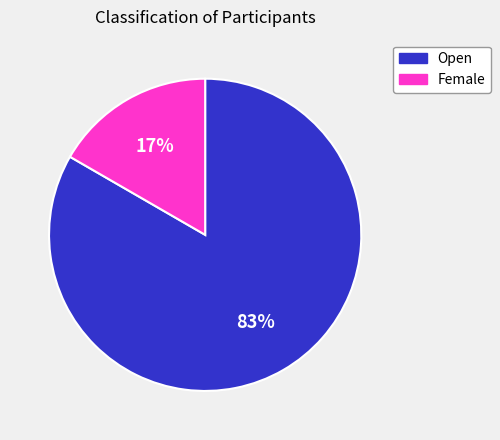

Which category has the smallest portion of the pie?

Female